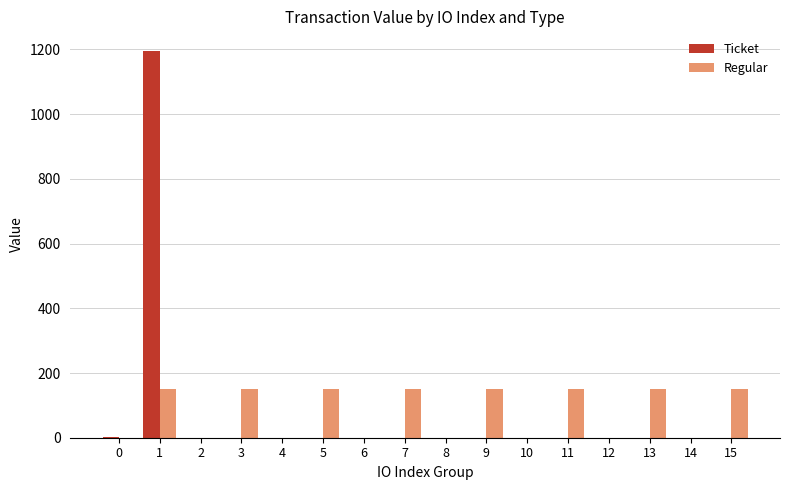

The value of Ticket at 10 is 799.4. True or false?

False